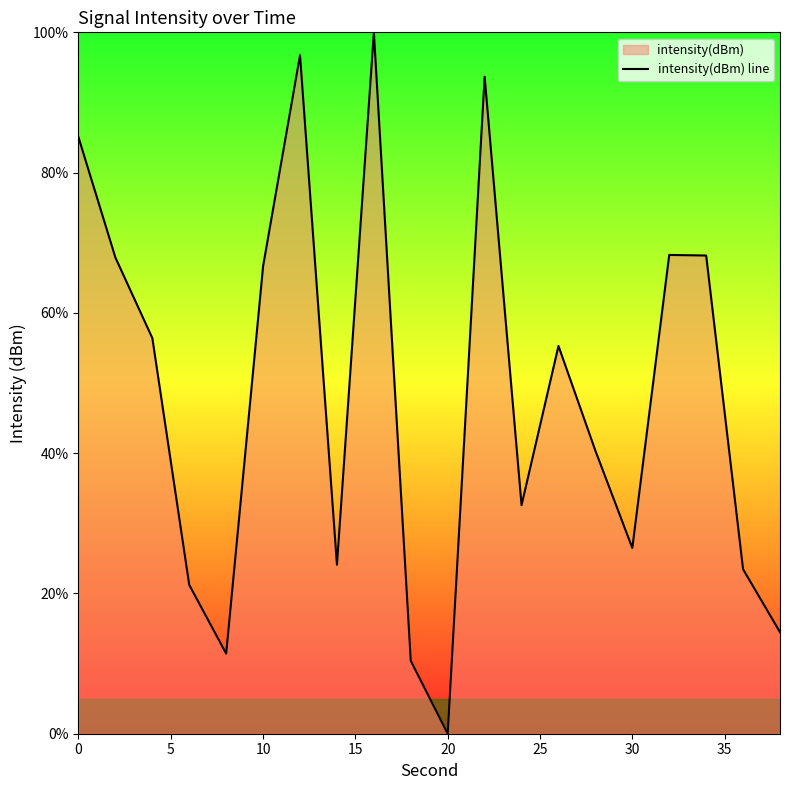

True or false: the data has more than 2 interior local peaks.

True